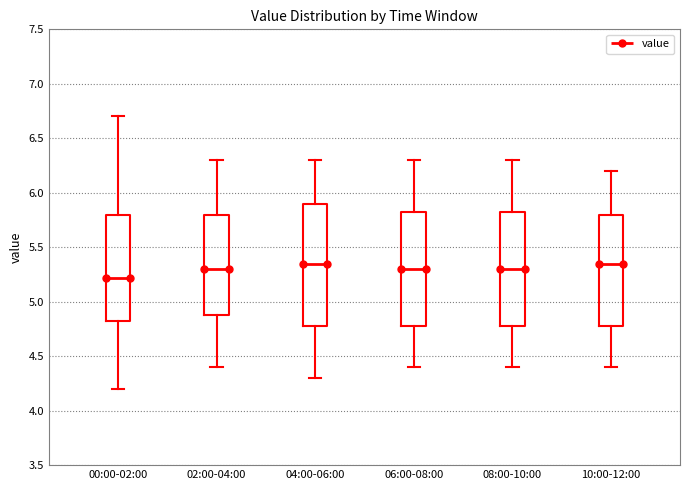

Reading left to right, transcribe this box plot: for each box, give where its median line is, the range the box spans, and where its two whiskers end, as read against the y-axis. The values are not printed on the chart, so give them approximately, as read against the axis.

00:00-02:00: median 5.20, box 4.80 to 5.80, whiskers 4.20 to 6.70
02:00-04:00: median 5.30, box 4.90 to 5.80, whiskers 4.40 to 6.30
04:00-06:00: median 5.35, box 4.80 to 5.90, whiskers 4.30 to 6.30
06:00-08:00: median 5.30, box 4.80 to 5.85, whiskers 4.40 to 6.30
08:00-10:00: median 5.30, box 4.80 to 5.85, whiskers 4.40 to 6.30
10:00-12:00: median 5.35, box 4.80 to 5.80, whiskers 4.40 to 6.20